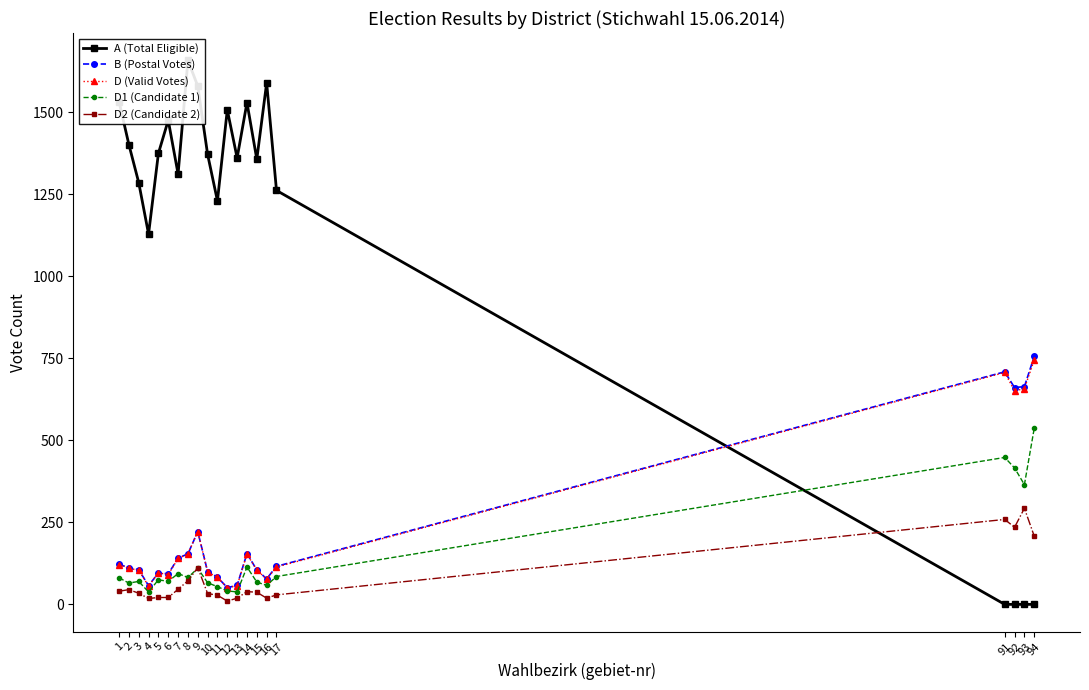

What value does the D2 (Candidate 2) series have at 16, to the nearest 10?

20